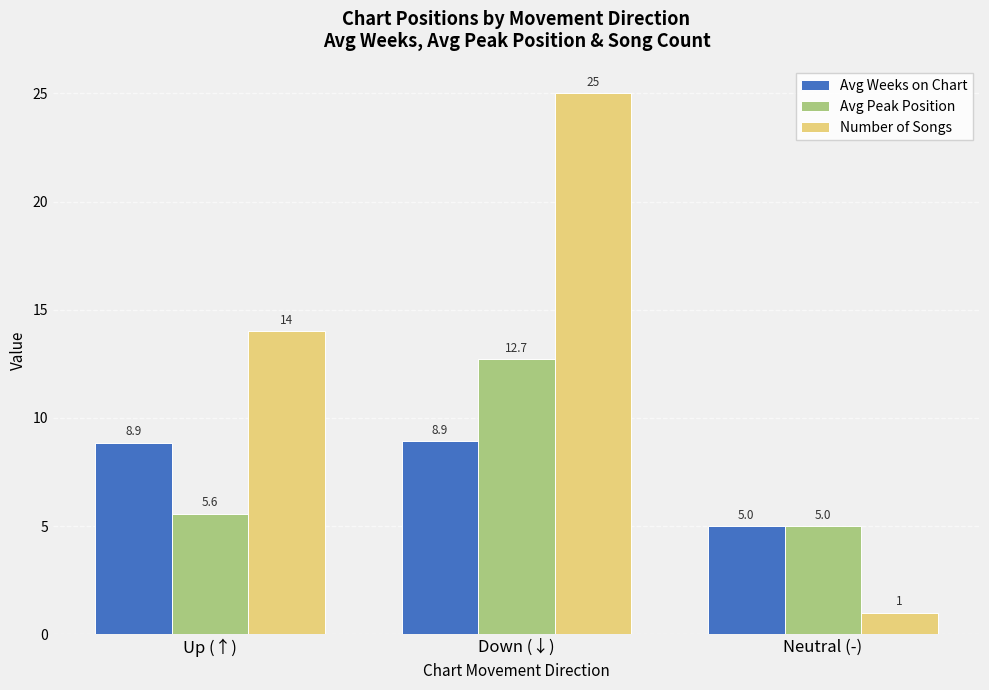

The value of Avg Weeks on Chart at Neutral (-) is 2.8. True or false?

False